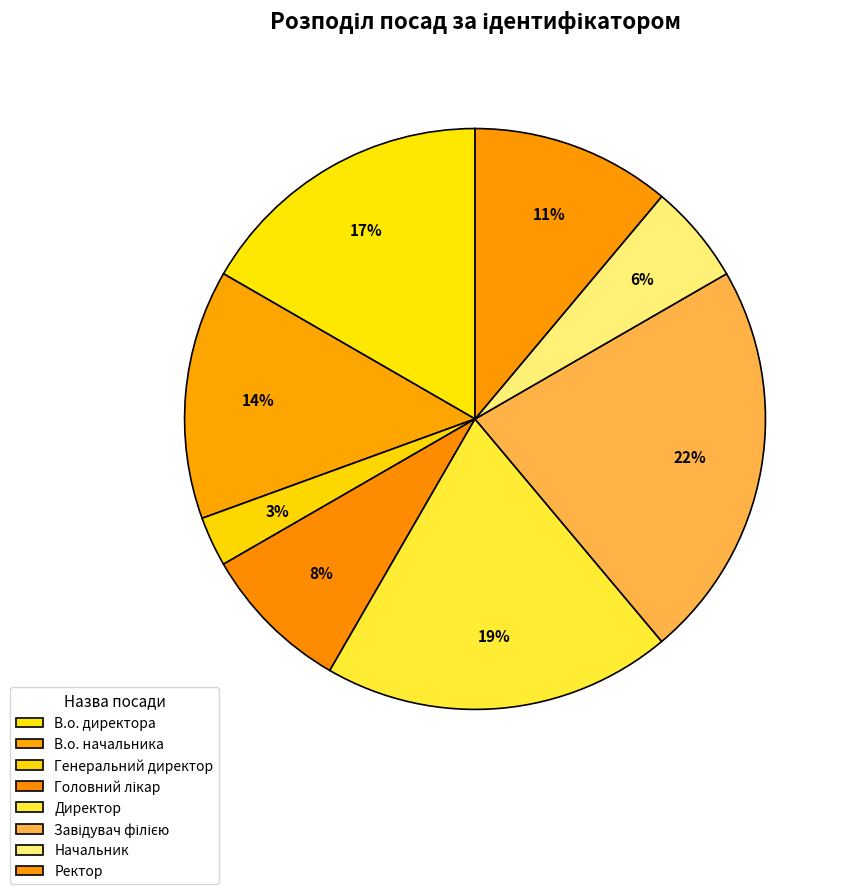

The Ректор slice represents 11% of the pie. True or false?

True